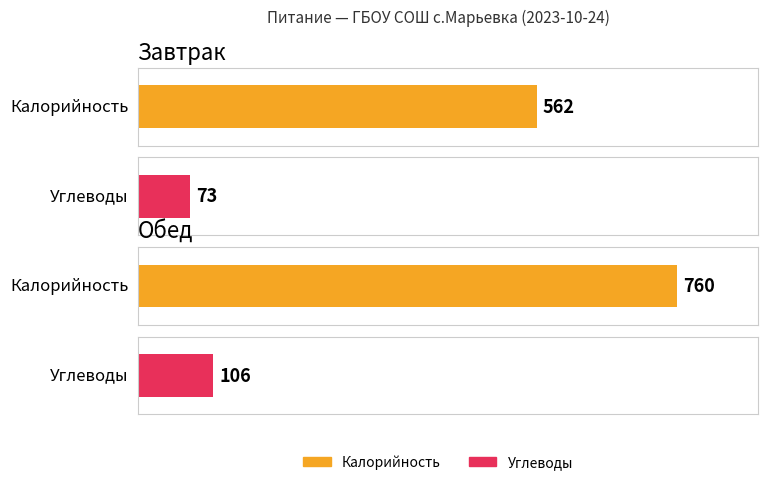

Does the chart contain any negative values?

No